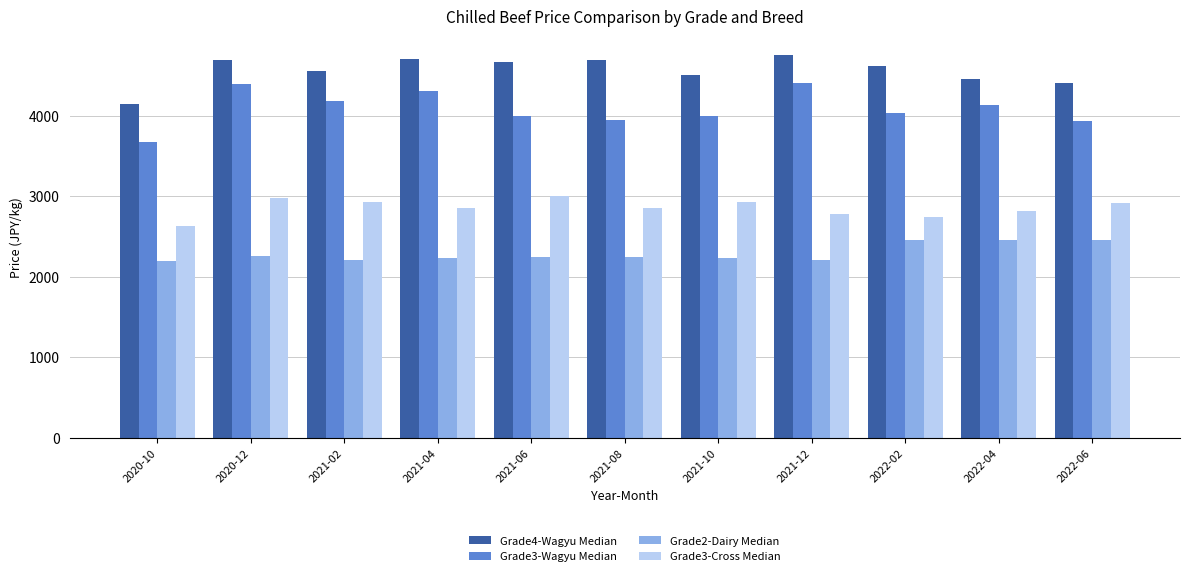

Which series has the widest spread of values?

Grade3-Wagyu Median